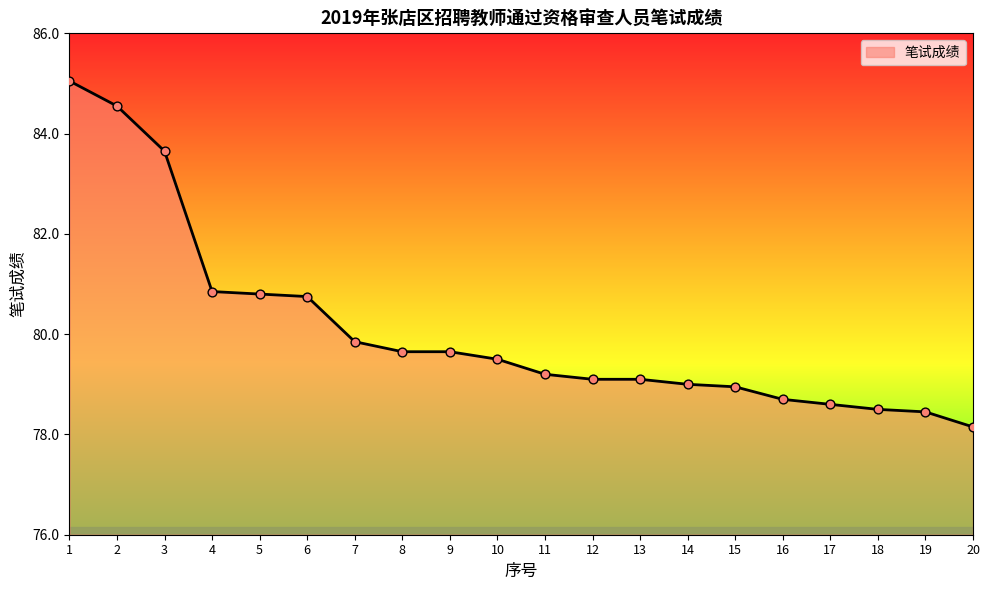

Approximately how many times larger is the value at 10 compared to 15?

1.0